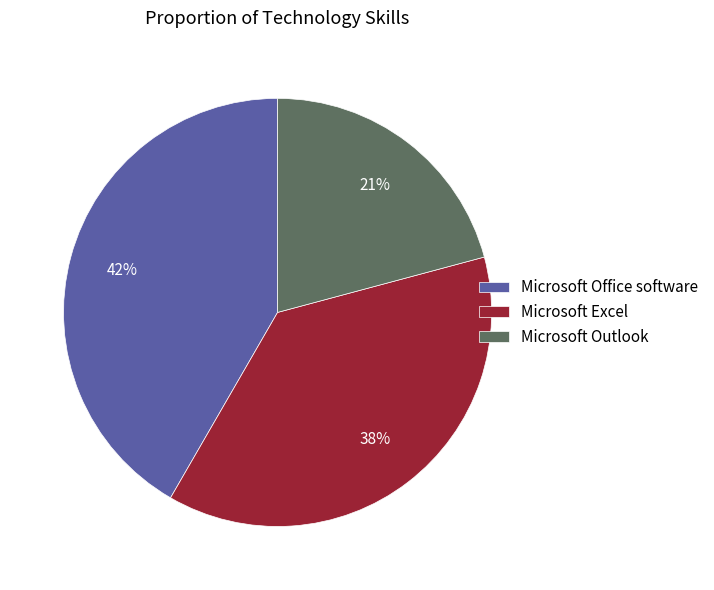

Which category has the biggest portion of the pie?

Microsoft Office software